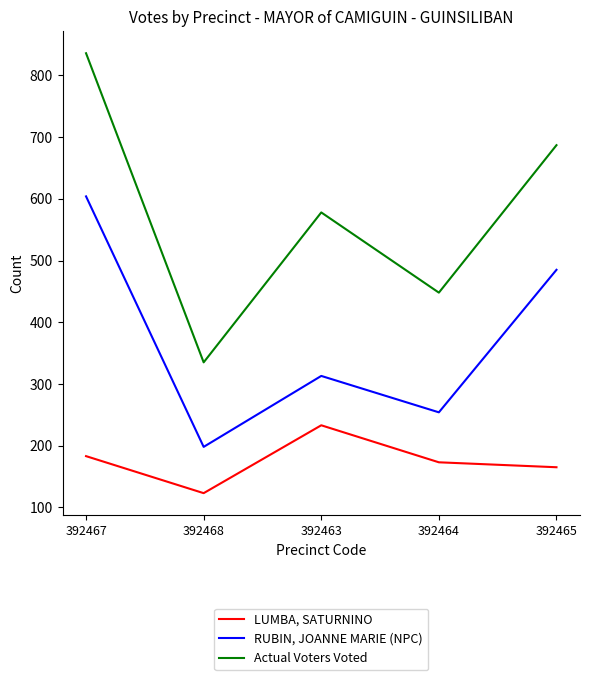

Rank the series by their average value, from lowest to highest.

LUMBA, SATURNINO, RUBIN, JOANNE MARIE (NPC), Actual Voters Voted